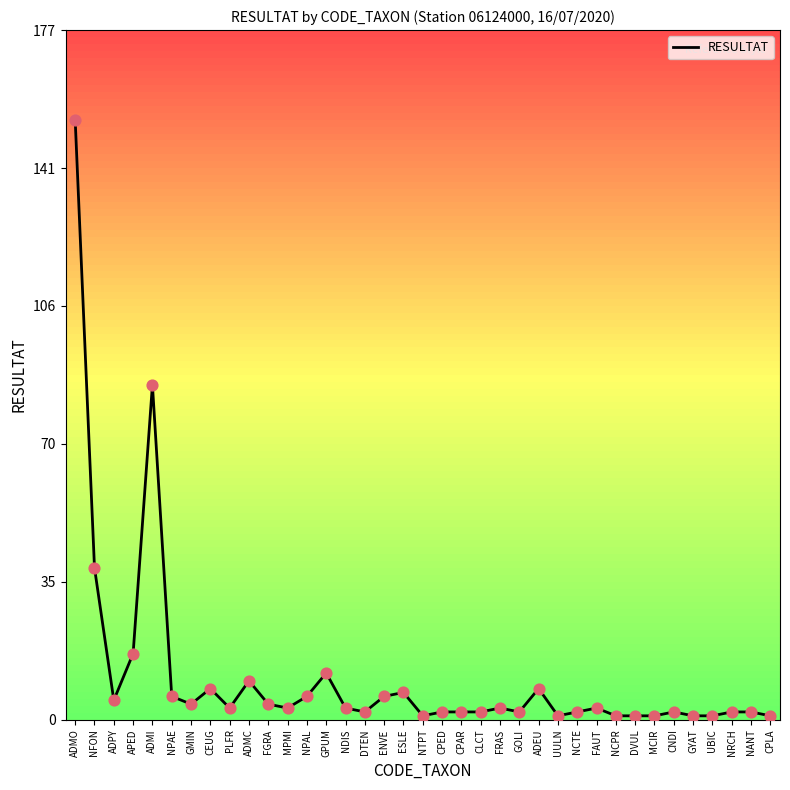

Between CPLA and ADPY, which is larger?

ADPY